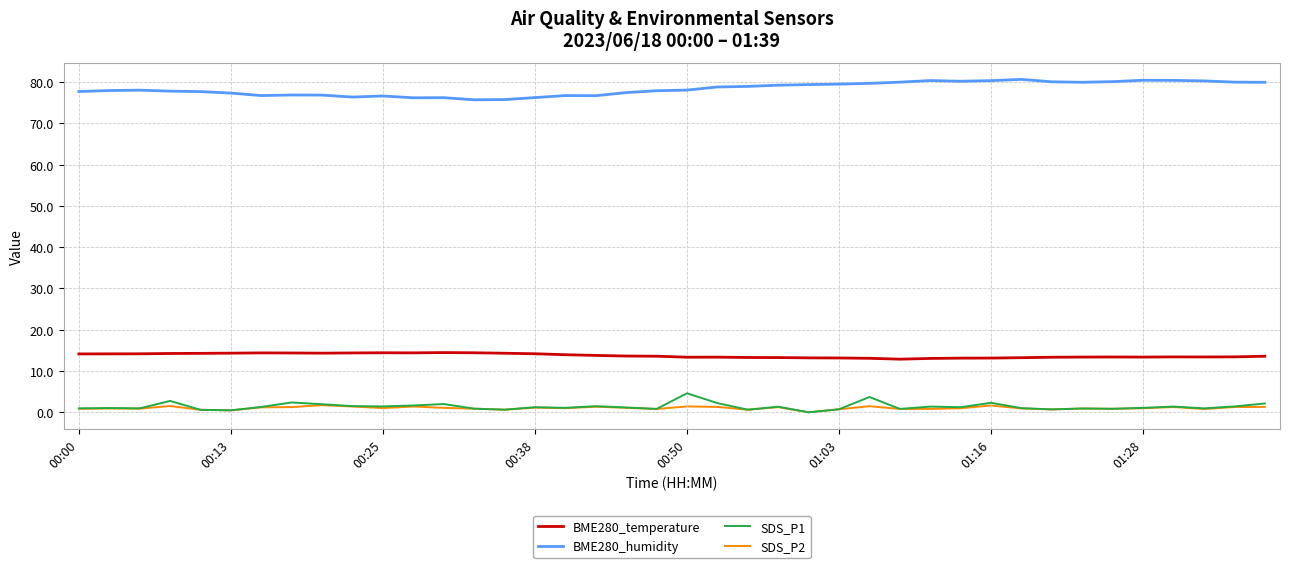

What is the greatest value displayed?

80.7